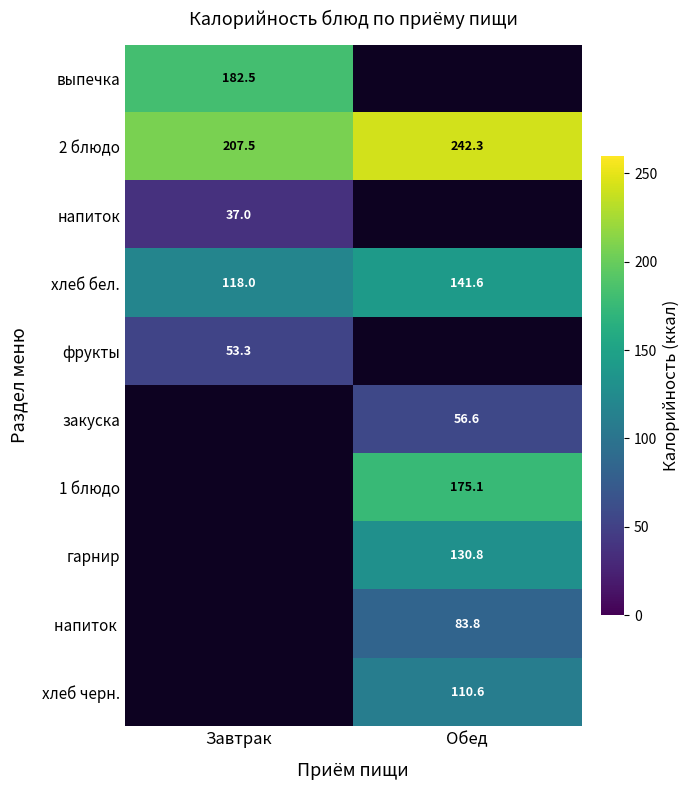

Is the value of фрукты at Завтрак greater than the value of хлеб бел. at Обед?

No